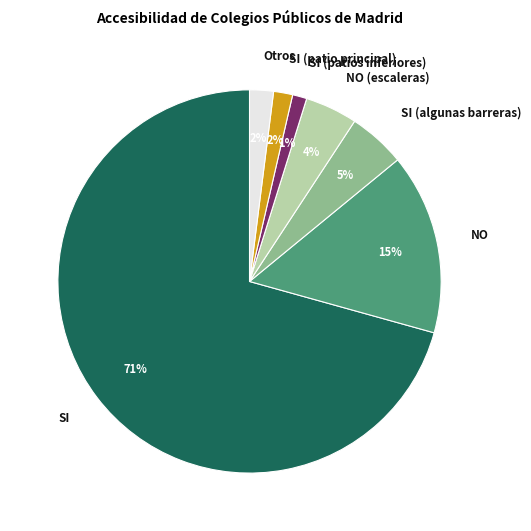

Which has a higher value, SI or SI (patios inferiores)?

SI